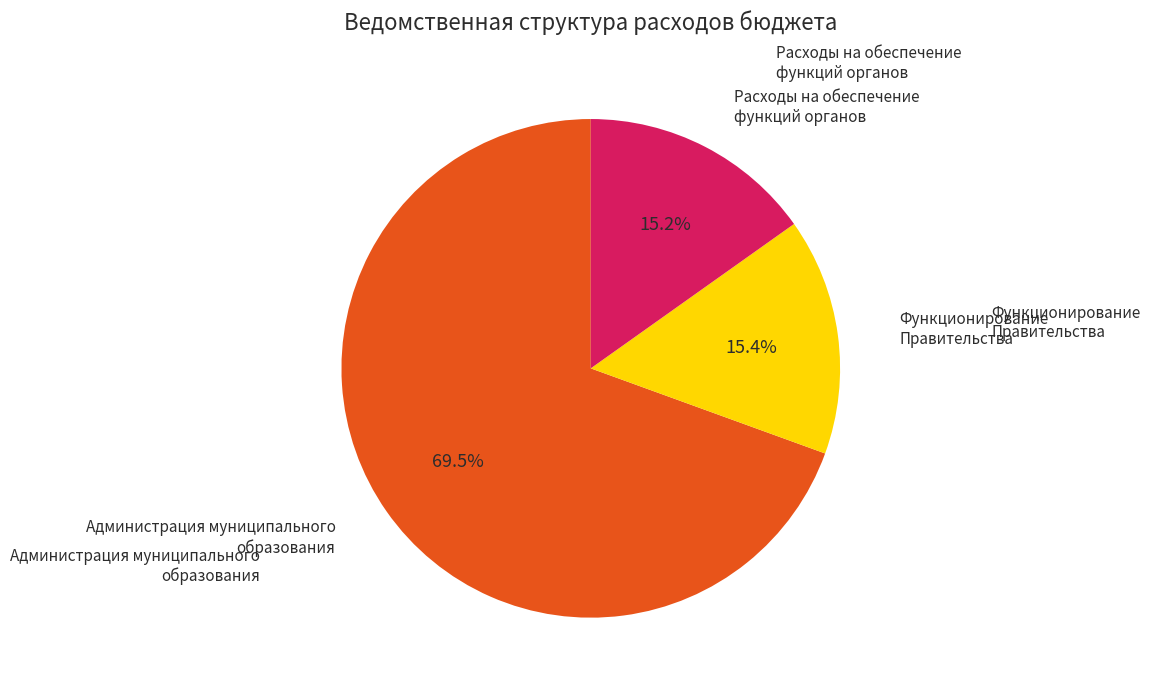

Does any single category account for the majority?

Yes